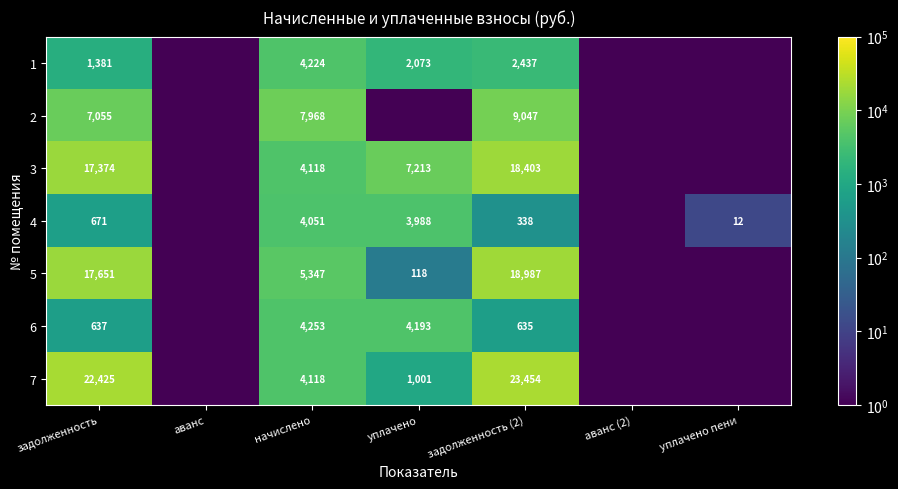

Is it true that 2 equals 13908.3 at задолженность (2)?

False